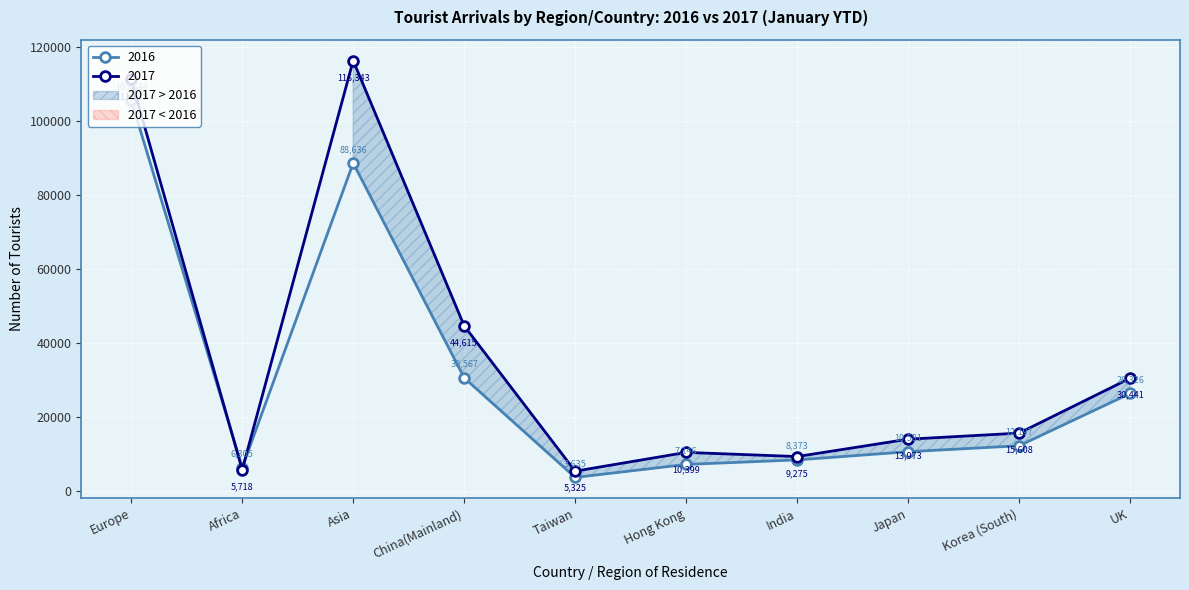

True or false: 2016 has a value of 11319 at Africa.

False